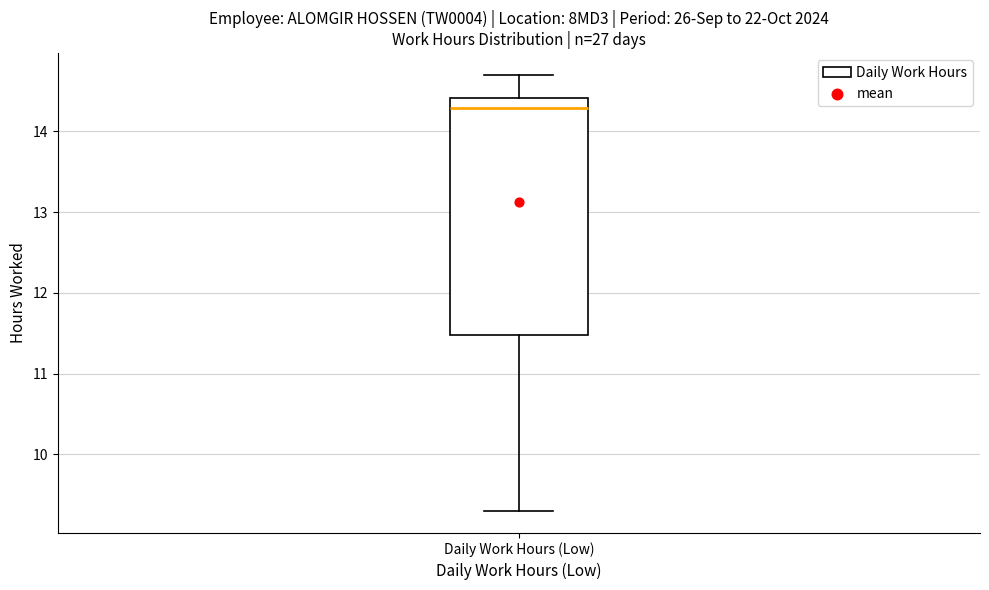

Transcribe this box plot: give where the median line is, the range the box spans, and where the two whiskers end, as read against the y-axis. The values are not printed on the chart, so give them approximately, as read against the axis.

median 14.3, box 11.5 to 14.4, whiskers 9.3 to 14.7